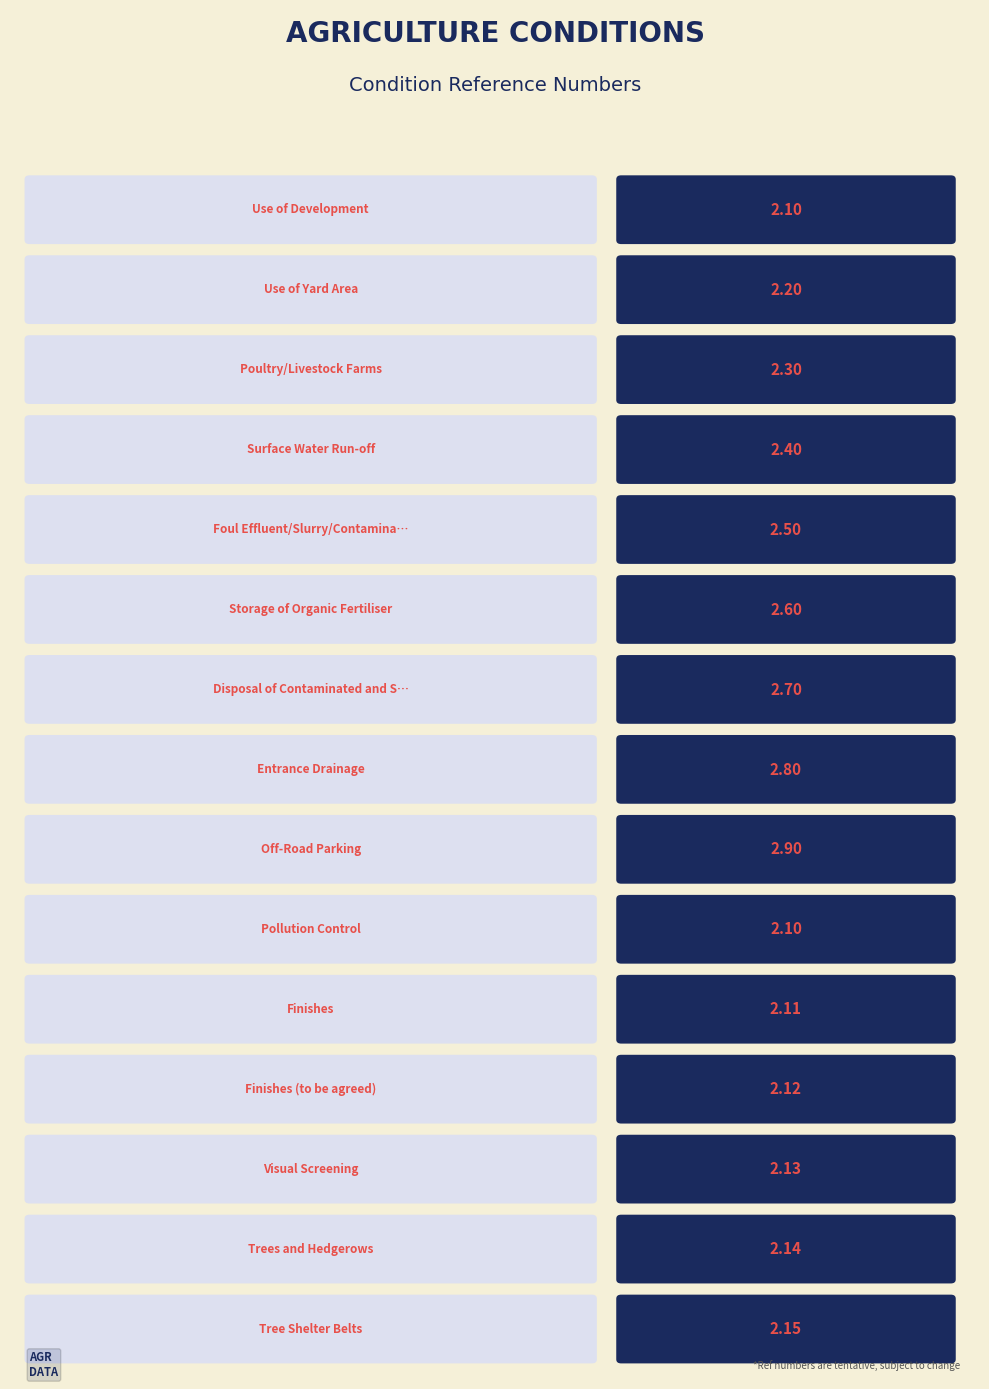

What is the difference between the second highest and minimum values?

0.7